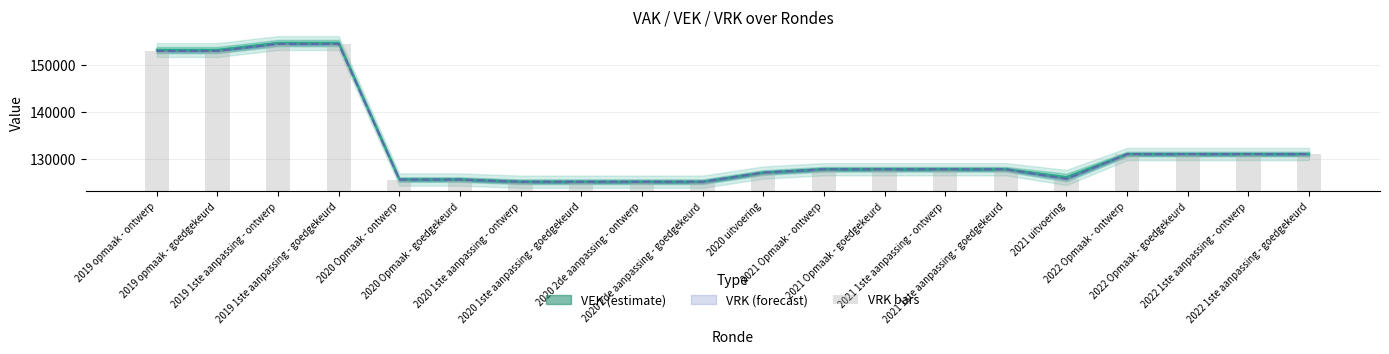

How many categories are shown in the chart?

20